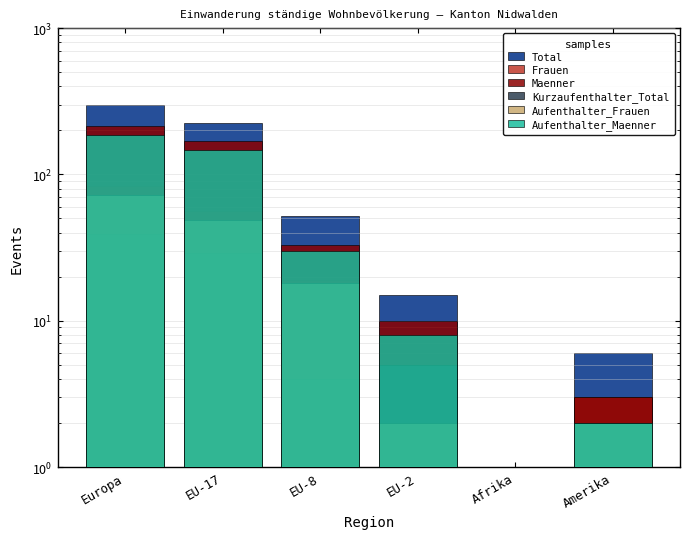

Rank the series at EU-8 from lowest to highest value.

Kurzaufenthalter_Total, Aufenthalter_Frauen, Frauen, Aufenthalter_Maenner, Maenner, Total